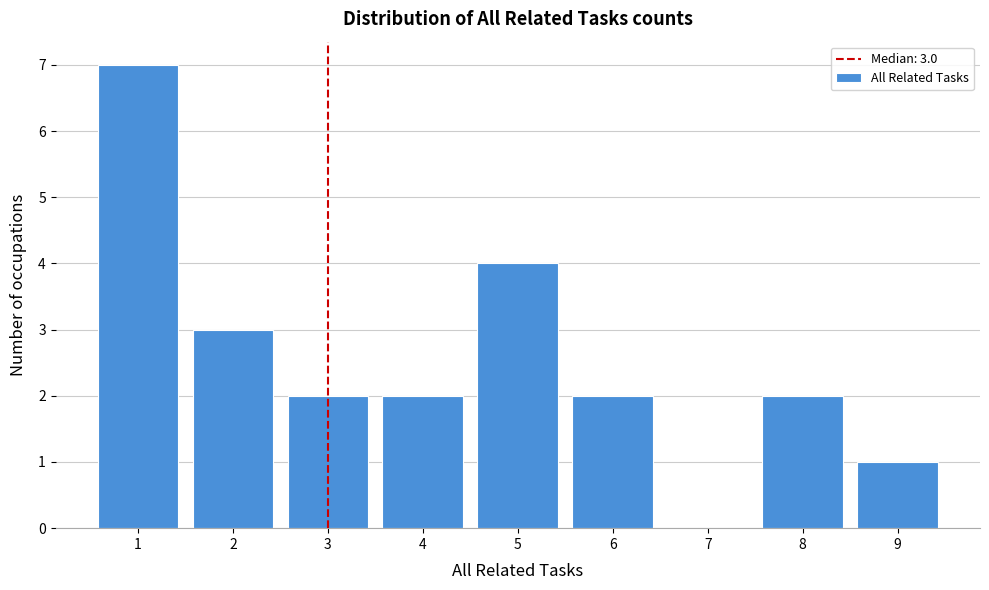

Over which range of the x-axis is the bar tallest?

0.5 to 1.5